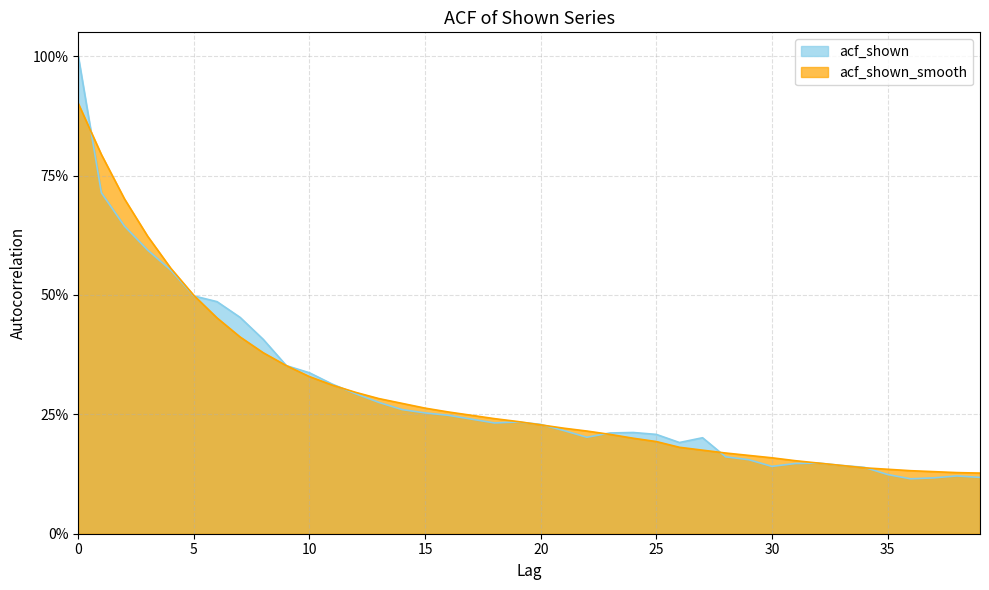

What is the difference between the second highest and second lowest values in the acf_shown series?

0.6